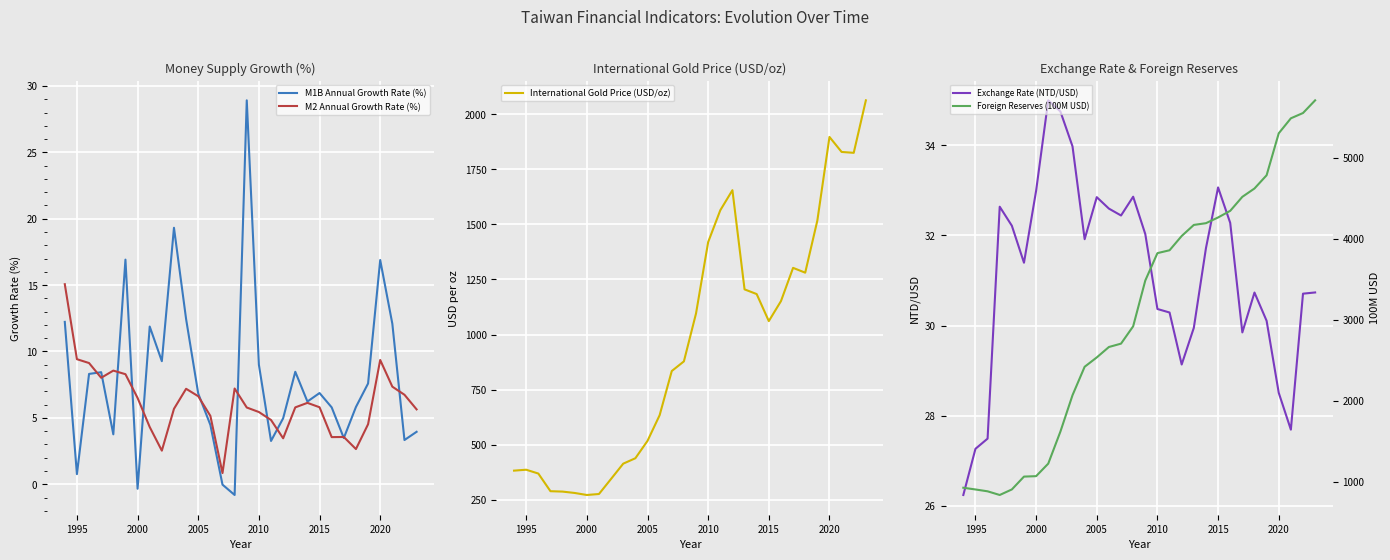

What are all the series names shown in the legend?

M1B Annual Growth Rate (%), M2 Annual Growth Rate (%), International Gold Price (USD/oz), Exchange Rate (NTD/USD), Foreign Reserves (100M USD)